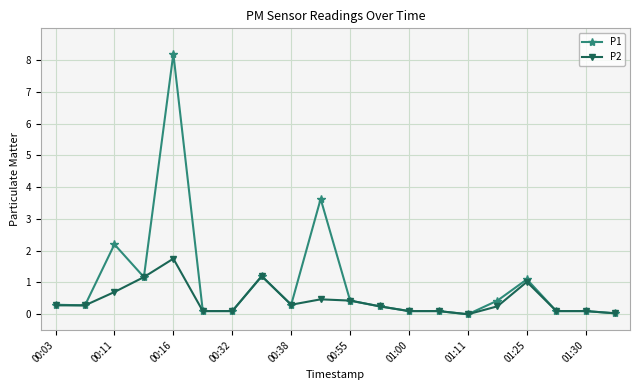

What is the maximum value shown in the chart?

8.2